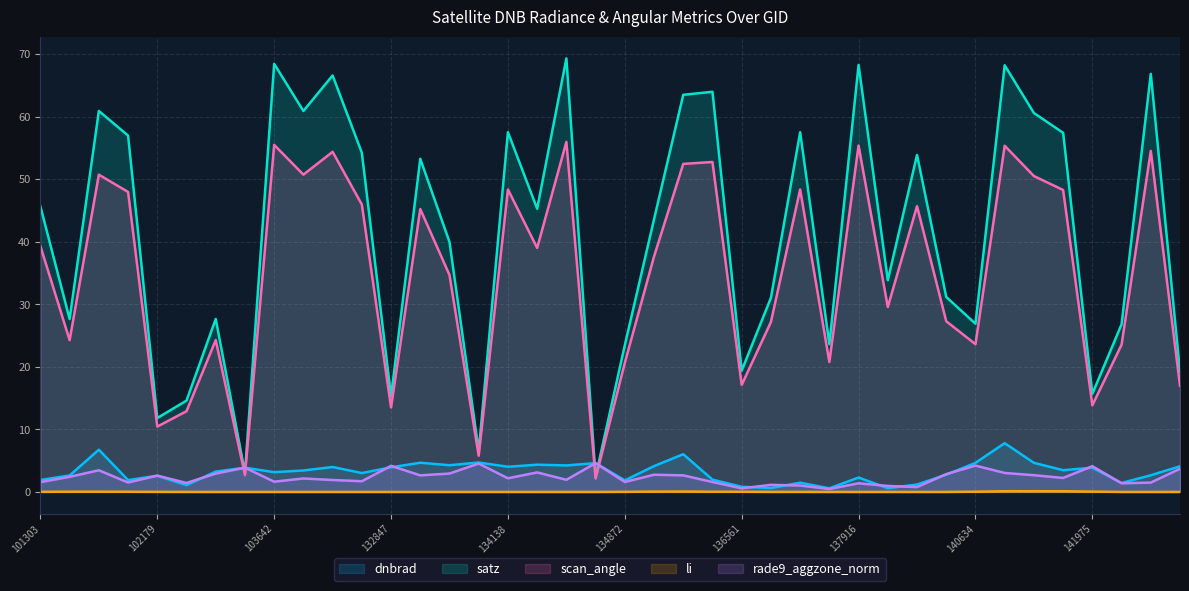

What is the difference between the maximum and minimum values in the rade9_aggzone_norm series?

4.1